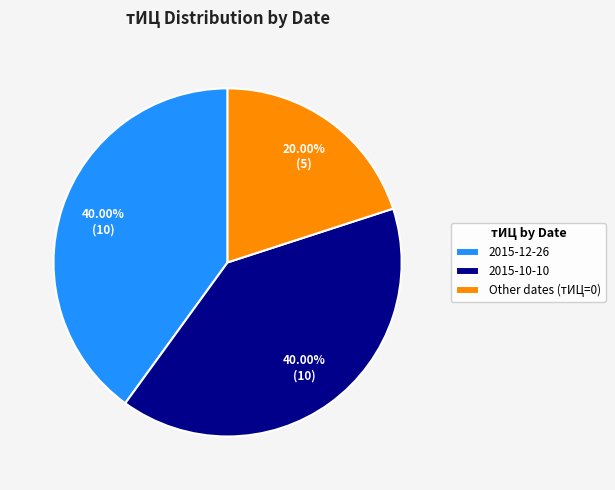

Between 2015-10-10 and Other dates (тИЦ=0), which is larger?

2015-10-10